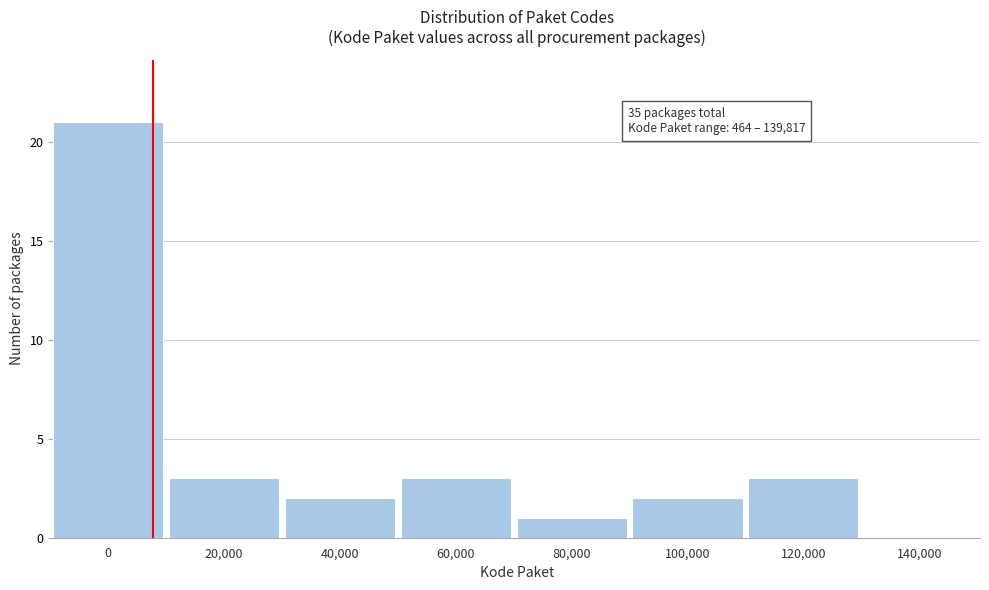

Reading left to right, transcribe all the data shown in this chart.

0=21	20,000=3	40,000=2	60,000=3	80,000=1	100,000=2	120,000=3	140,000=0